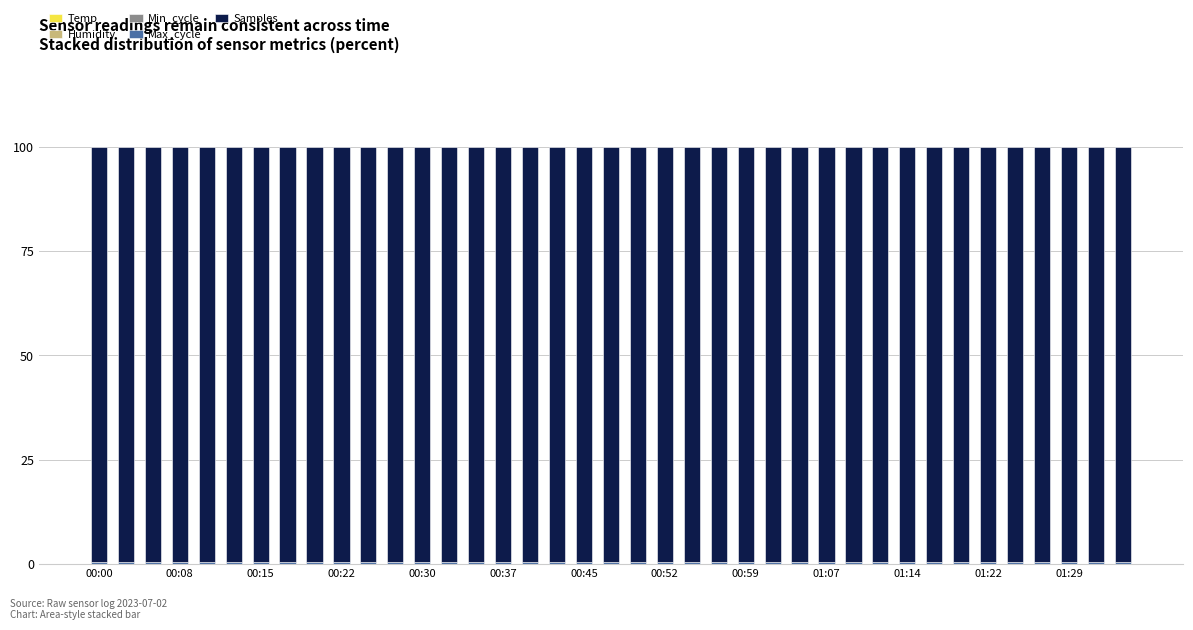

Are the bars grouped side by side (vs. stacked)?

No